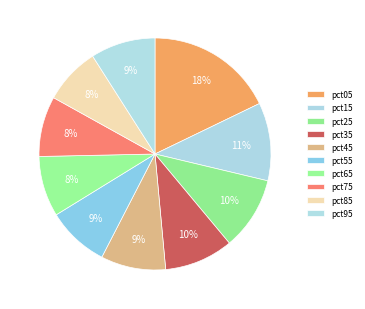

How many segments does this pie chart have?

10